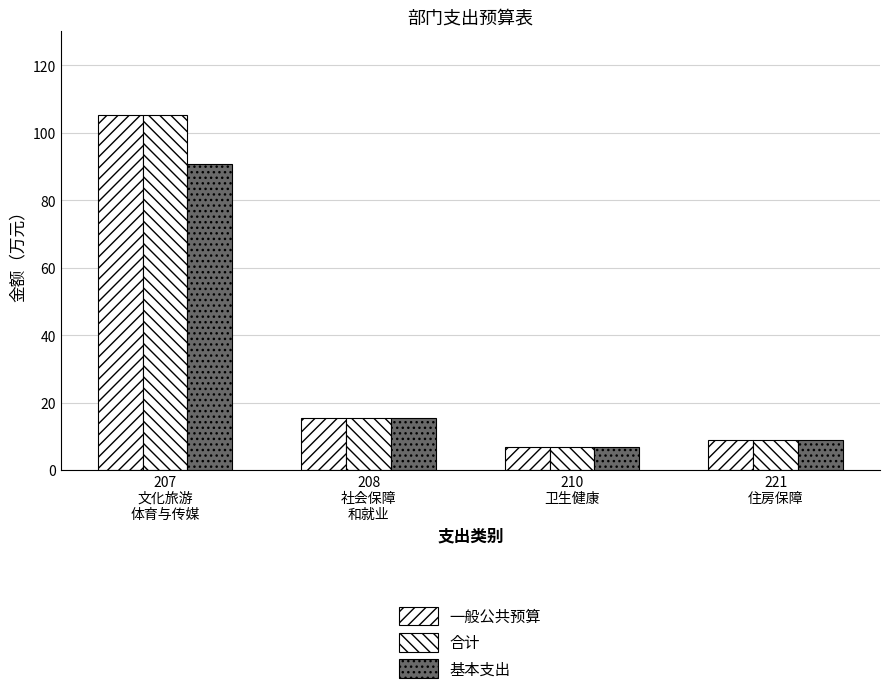

Does the chart contain any negative values?

No